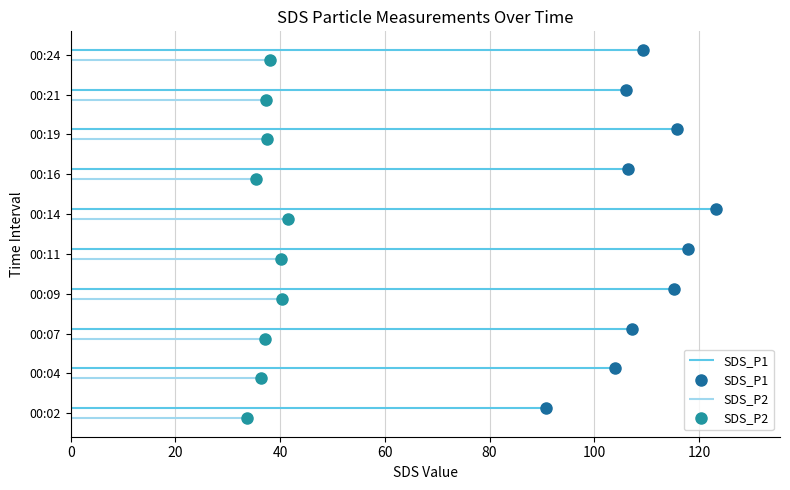

True or false: SDS_P1 and SDS_P2 cross at least once.

False